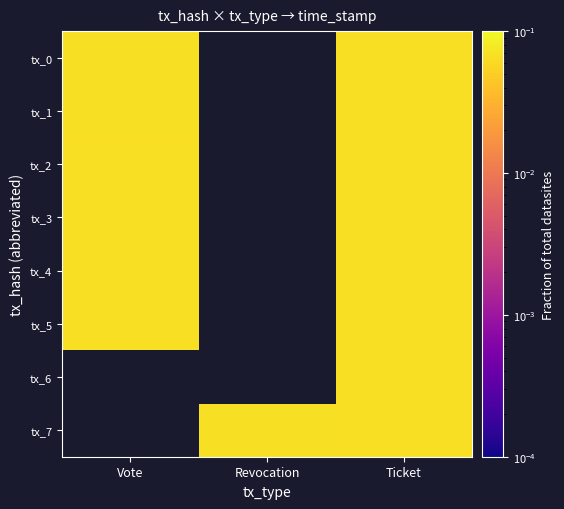

Rank the series by their maximum value, from lowest to highest.

tx_5, tx_6, tx_7, tx_4, tx_3, tx_2, tx_1, tx_0